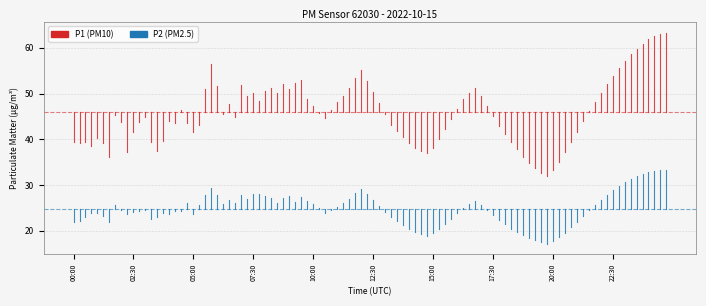

Is it true that P2 equals 34.6 at 00:00?

False